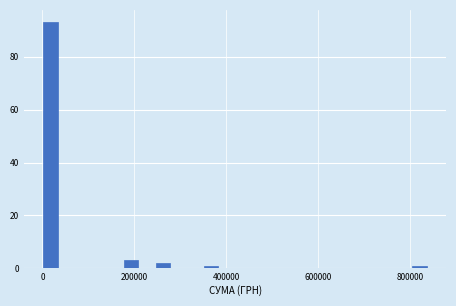

Around what value on the x-axis is the tallest bar? Give the approximate position of its centre, as read against the axis.

20000